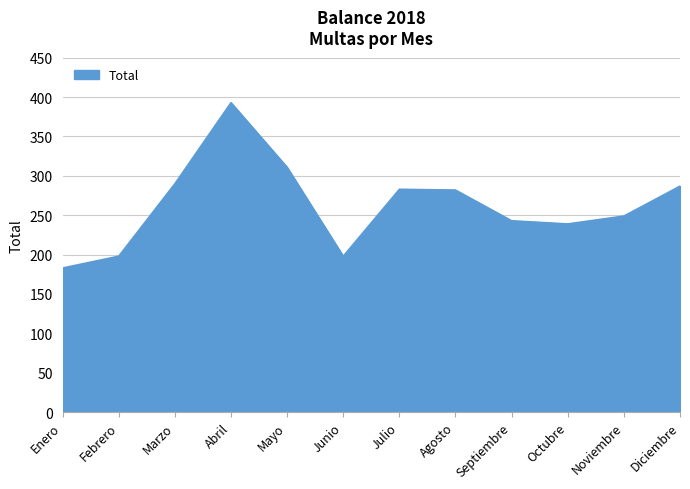

Approximately how many times larger is the value at Mayo compared to Abril?

0.8